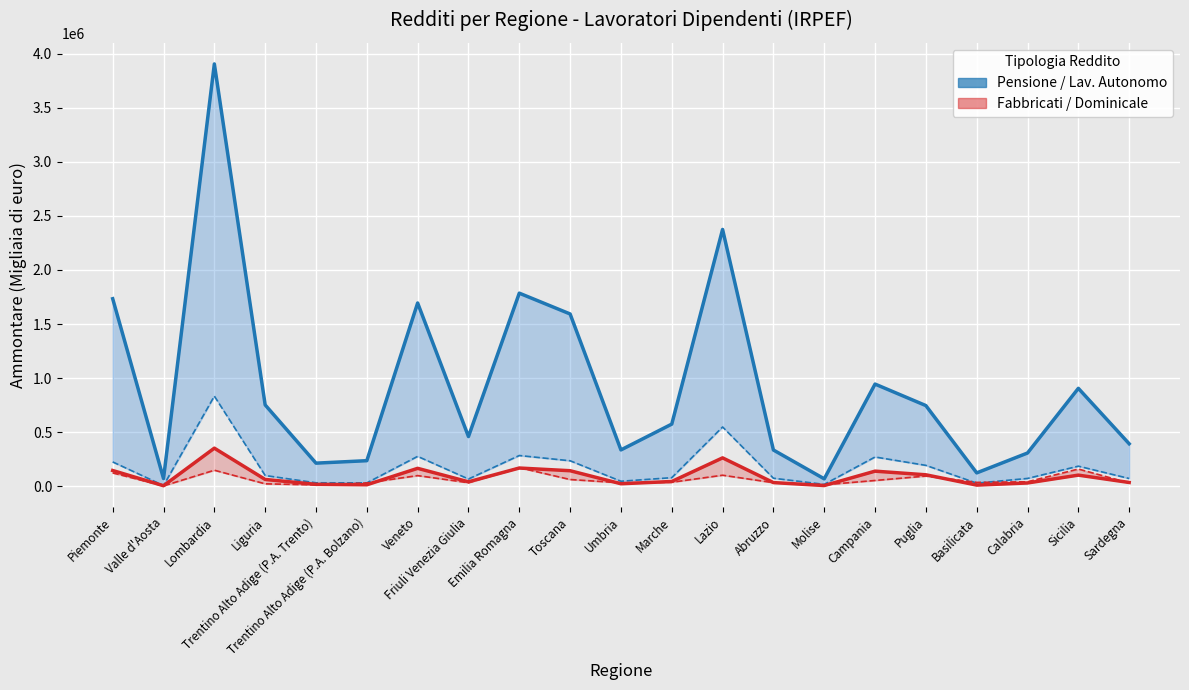

Where does the Reddito da pensione series first go above 575503?

Piemonte